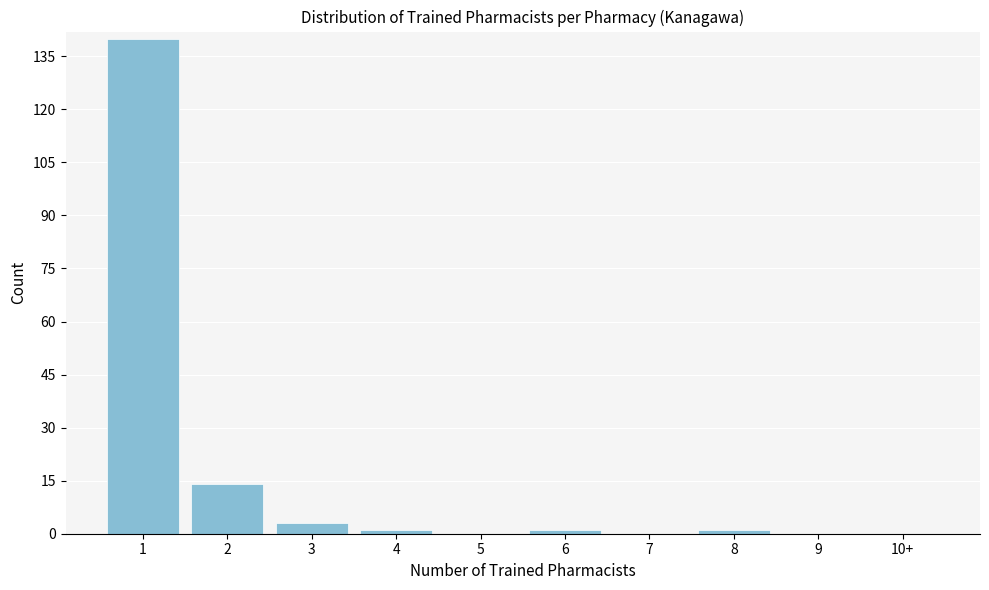

Reading left to right, list all the values displayed in this chart.

1=140	2=14	3=3	4=1	5=0	6=1	7=0	8=1	9=0	10+=0